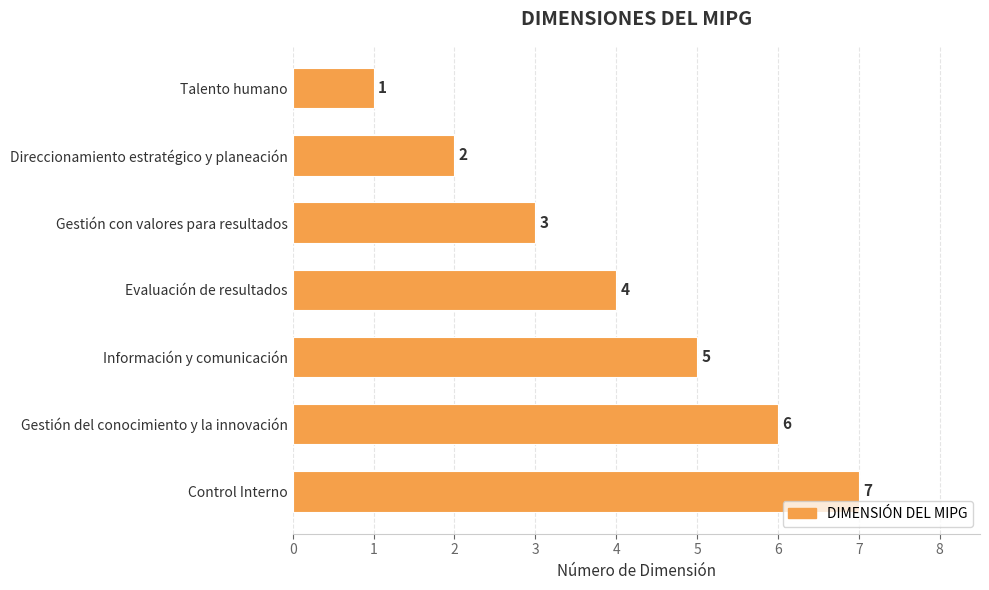

Which has a higher value, Gestión con valores para resultados or Control Interno?

Control Interno